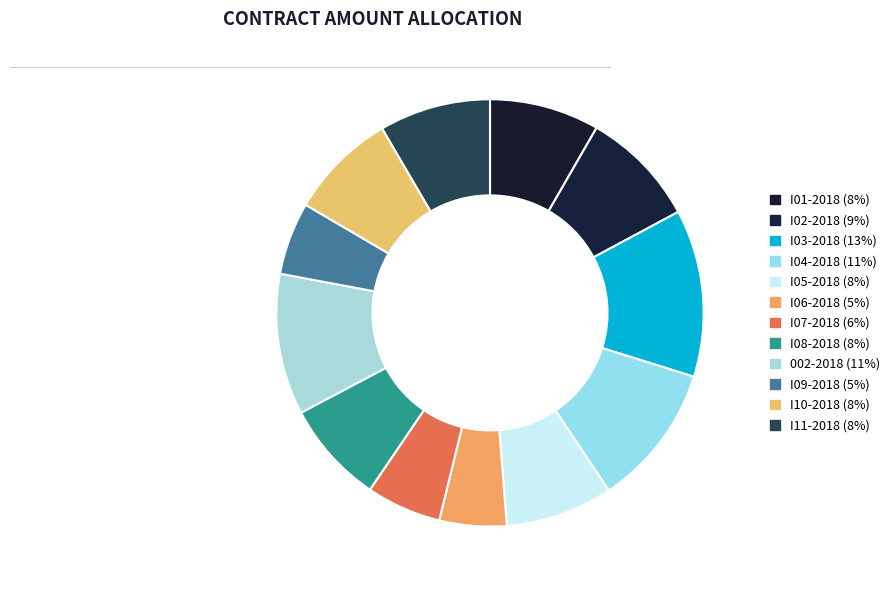

Rank the categories by value from highest to lowest.

I03-2018, I04-2018, 002-2018, I02-2018, I11-2018, I01-2018, I10-2018, I05-2018, I08-2018, I07-2018, I09-2018, I06-2018